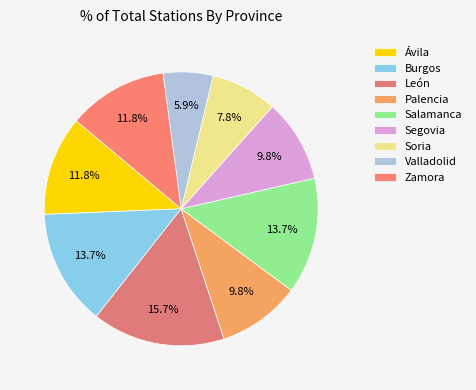

How many slices are in this pie chart?

9